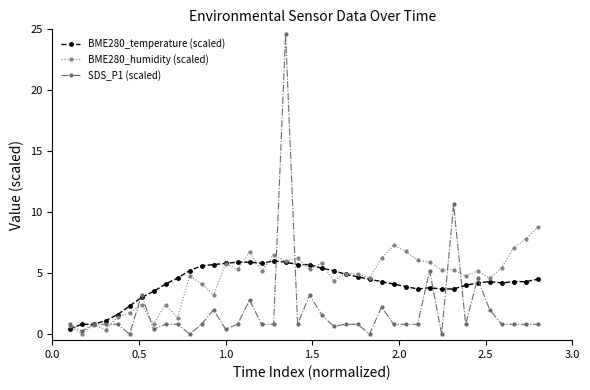

True or false: SDS_P1 (scaled) has more than 1 points higher than both neighbors.

True